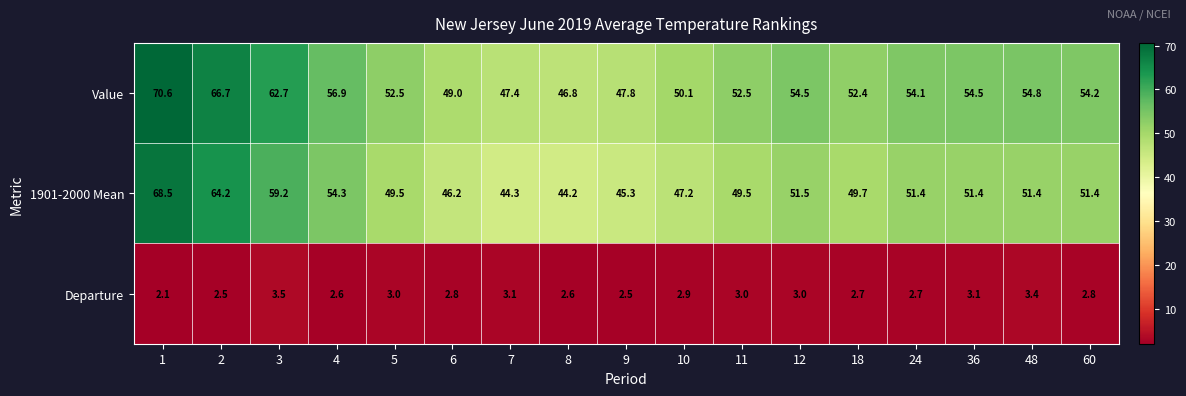

Count the number of categories in the chart.

17